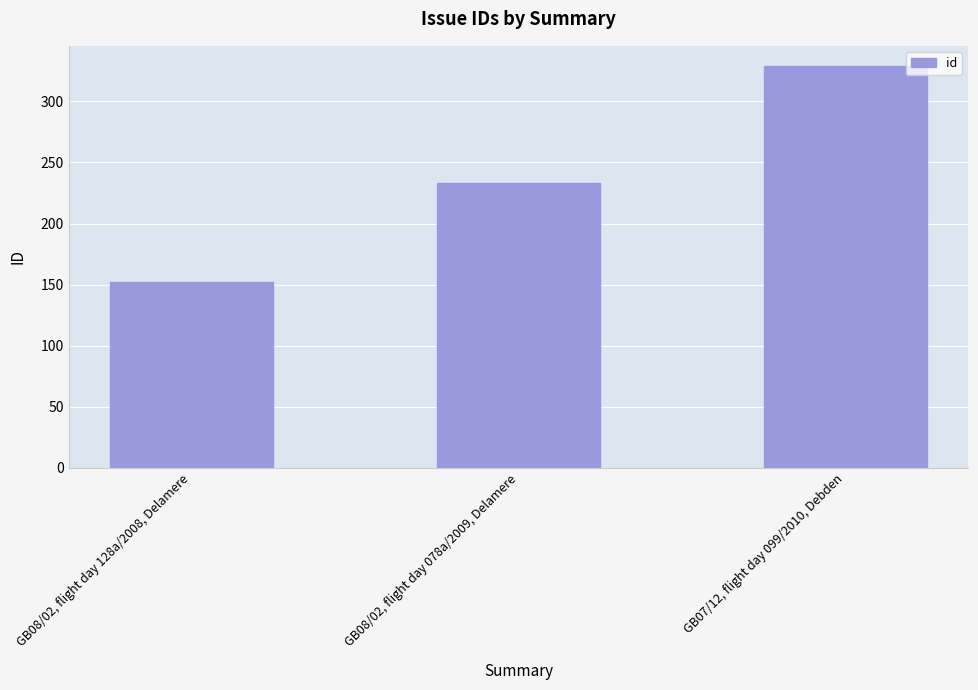

What is the change in value from GB08/02, flight day 078a/2009, Delamere to GB07/12, flight day 099/2010, Debden?

+96